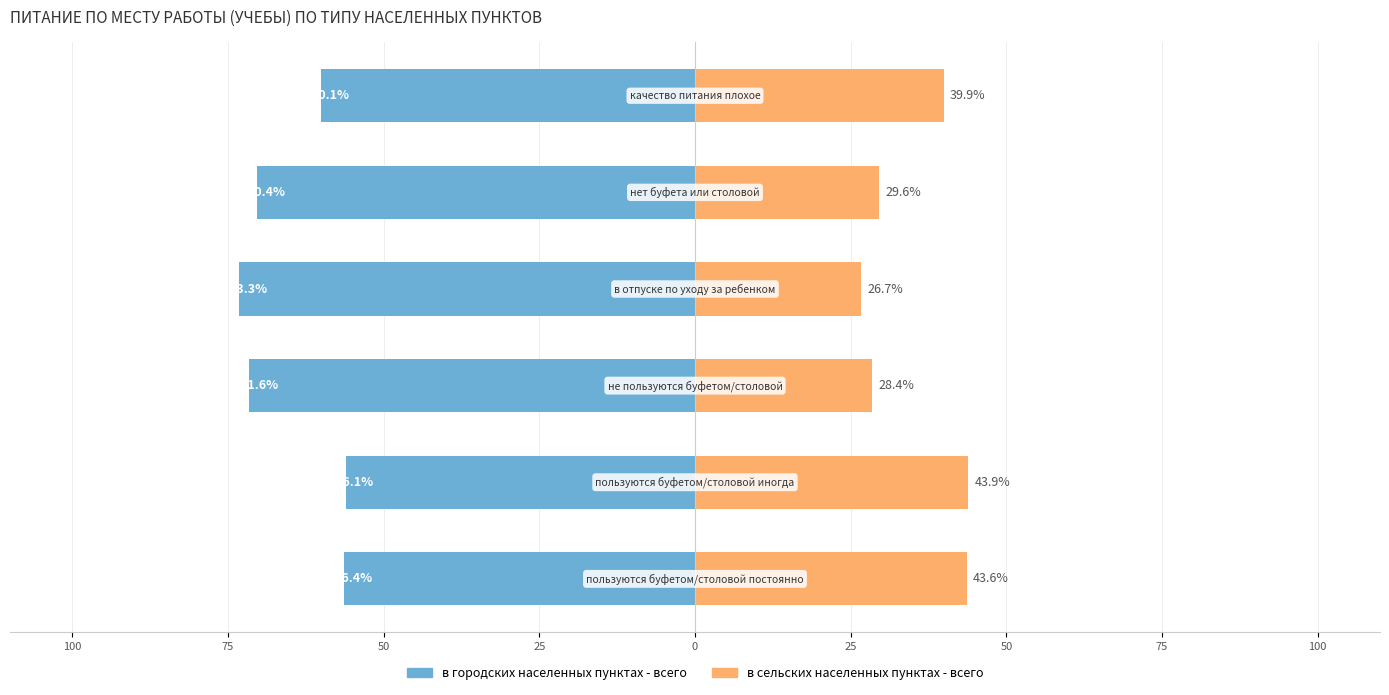

What is the sum of all в сельских населенных пунктах - всего values?

212.2